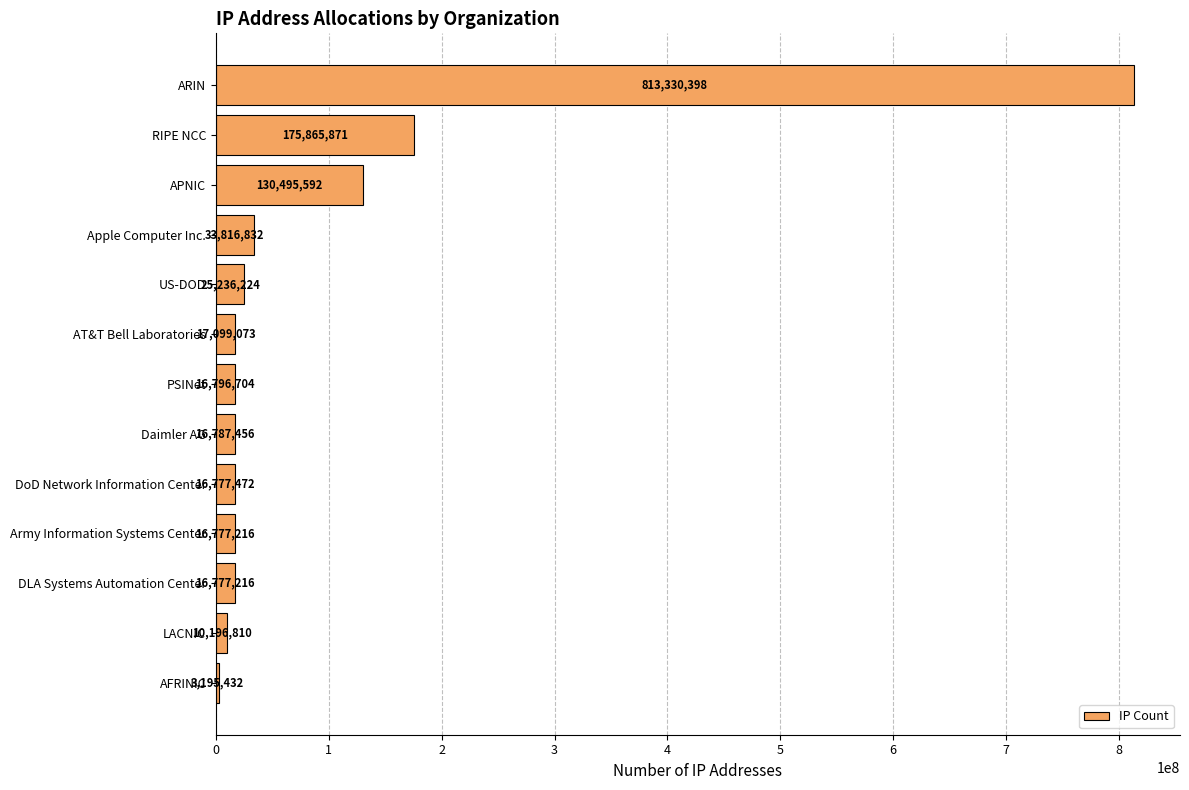

What is the sum of the values at AFRINIC and LACNIC?

13392242